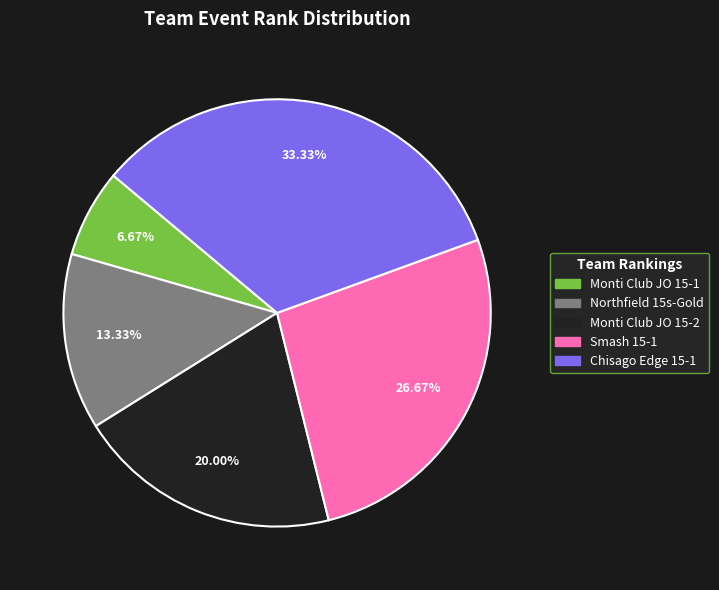

Do Smash 15-1 and Northfield 15s-Gold together represent more than half of the pie?

No